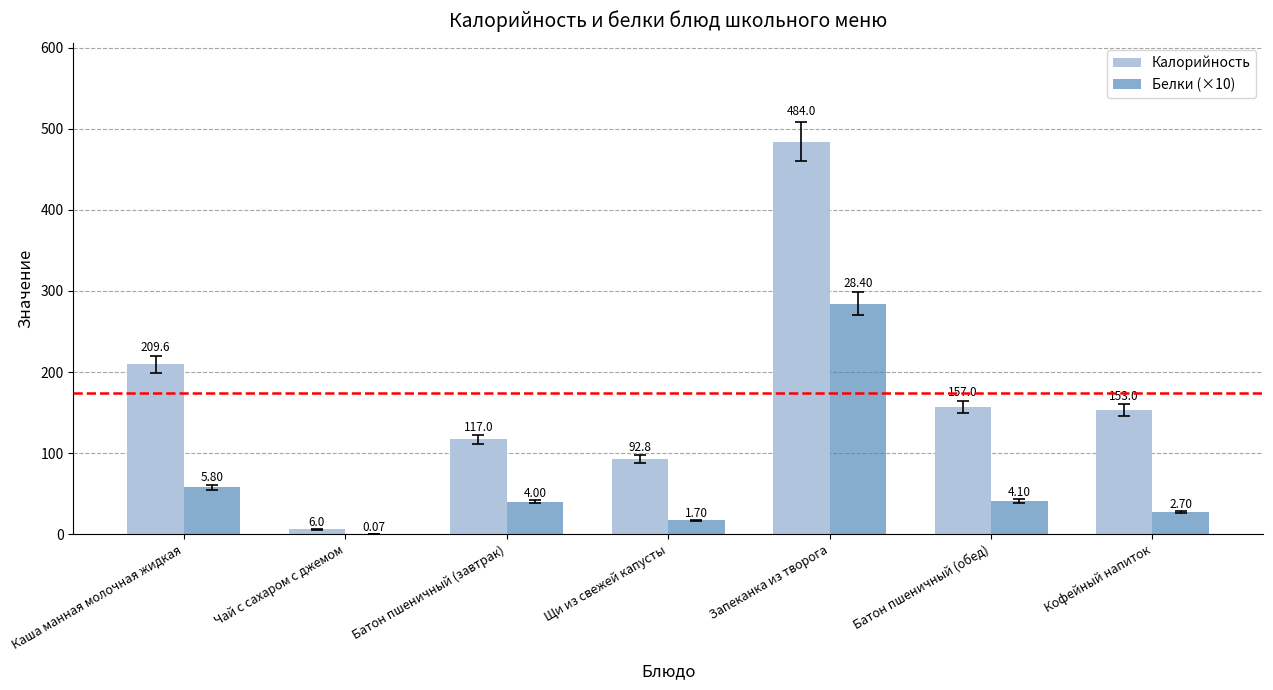

What is the sum of the Белки (×10) values at Каша манная молочная жидкая and Запеканка из творога?

342.0